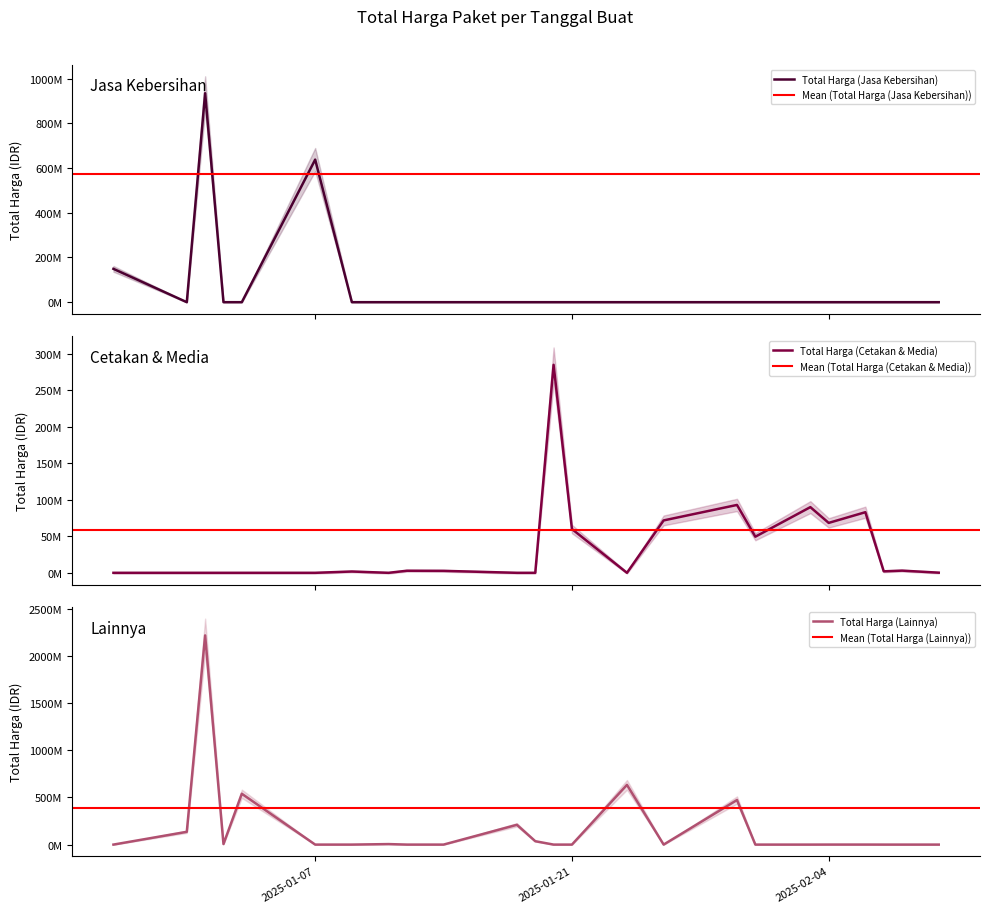

What is the label of the 3rd point from the right?

2025-02-07